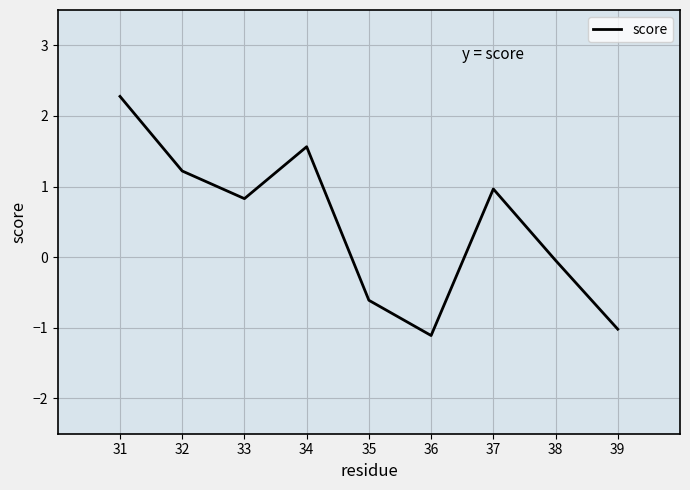

How many categories are shown in the chart?

9